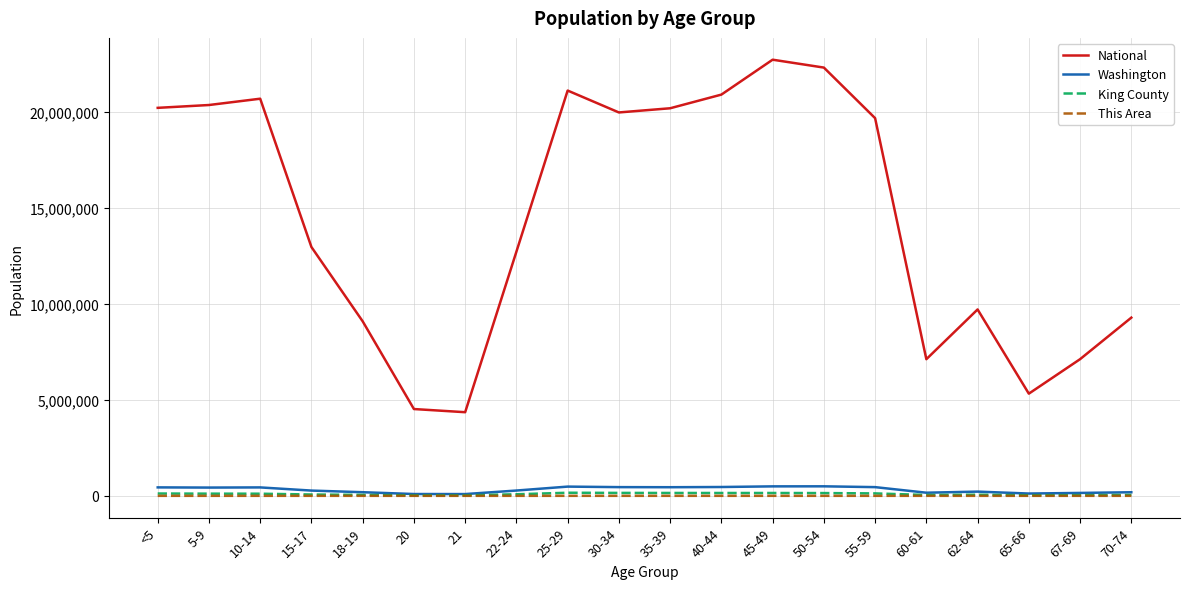

Between 21 and 35-39, which series saw the biggest shift?

National